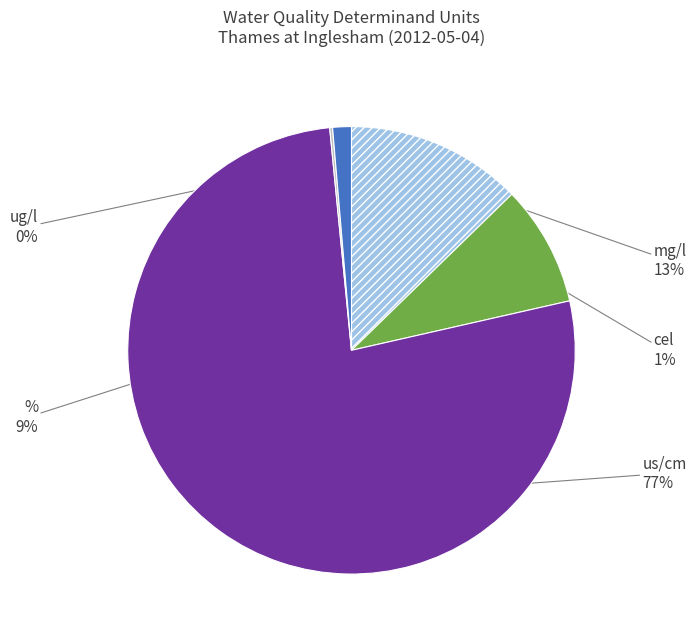

Which category has the biggest portion of the pie?

us/cm